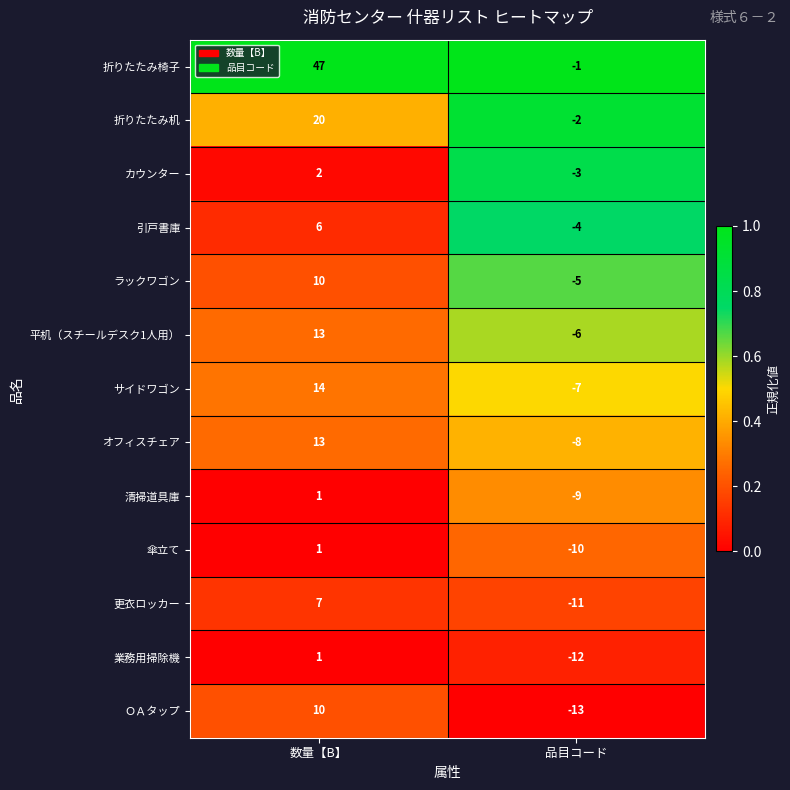

The 傘立て series shows -14 at 品目コード. True or false?

False